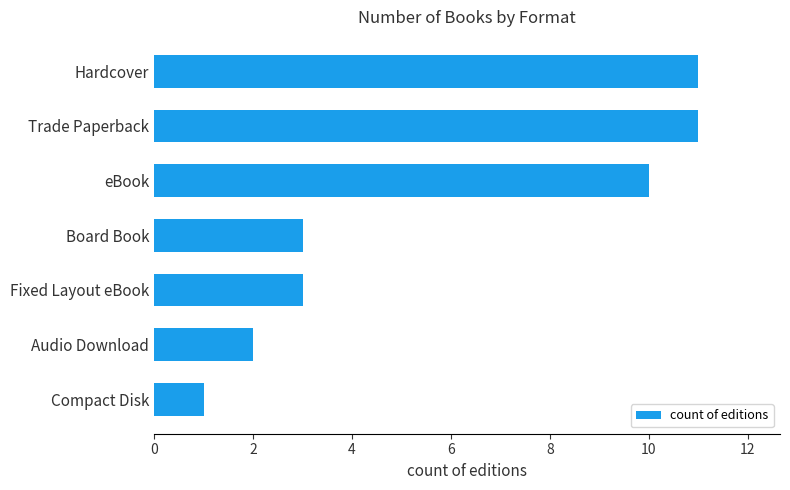

Does the chart contain any negative values?

No